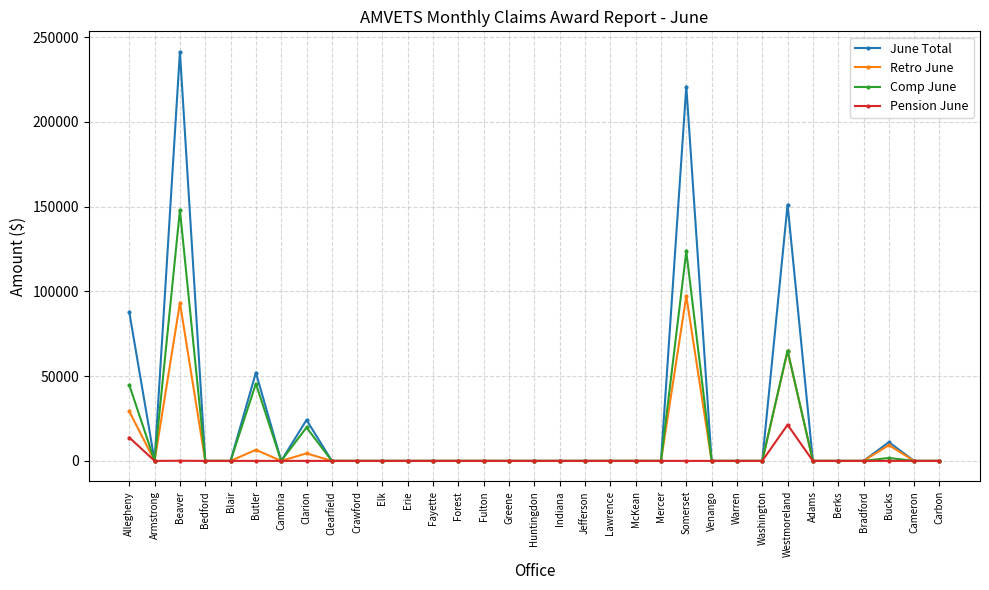

True or false: Retro June has a value of -30816 at Berks.

False